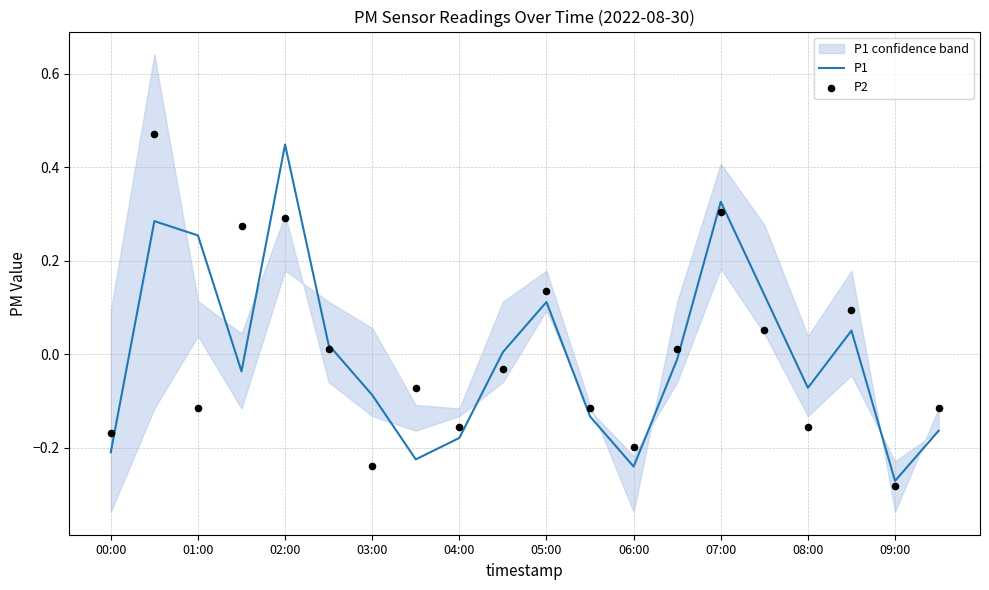

At how many categories does at least one series exceed 0?

11